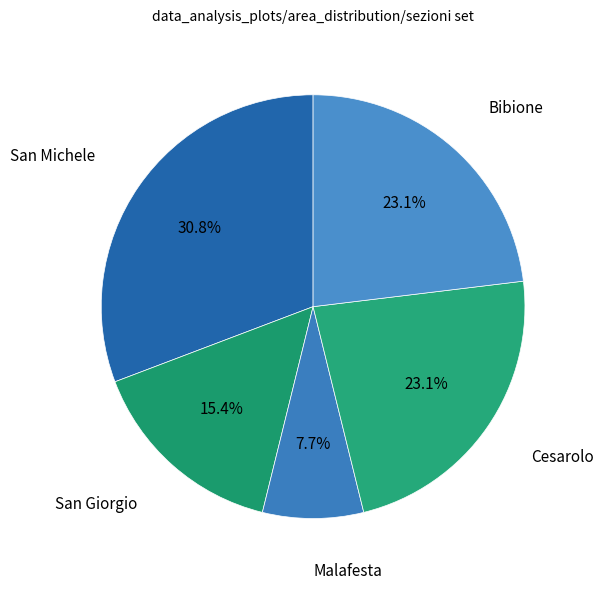

What percentage do San Michele and San Giorgio together represent?

46.2%